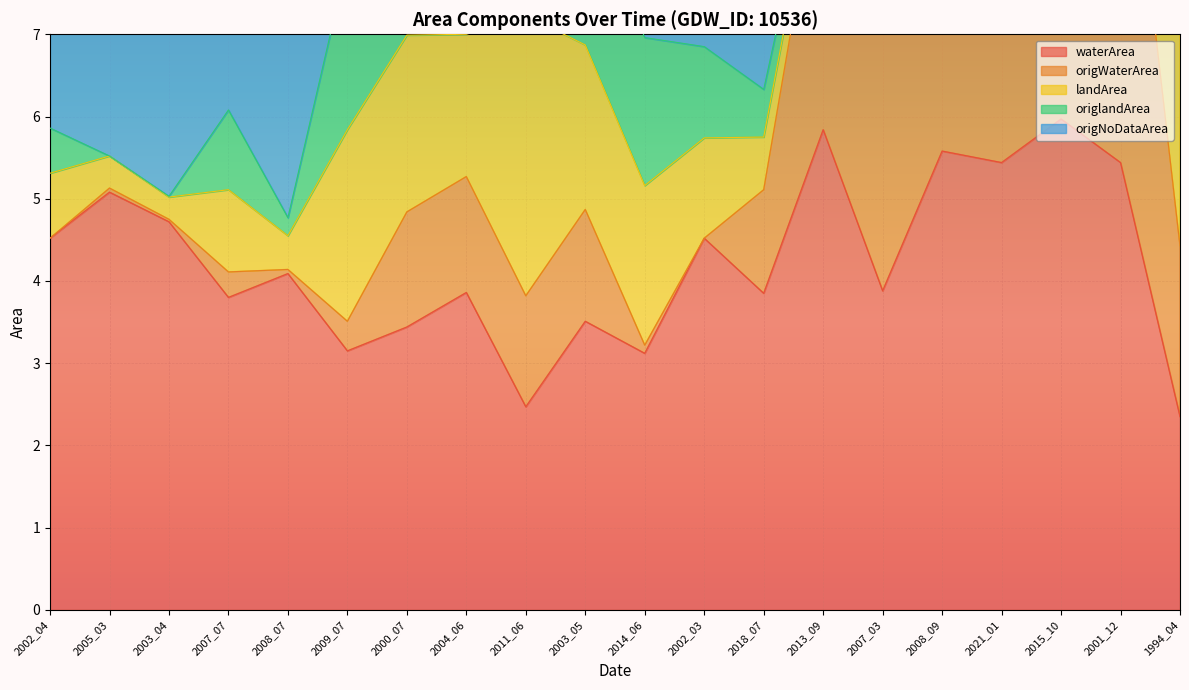

How many data points in origNoDataArea are less than 8?

9